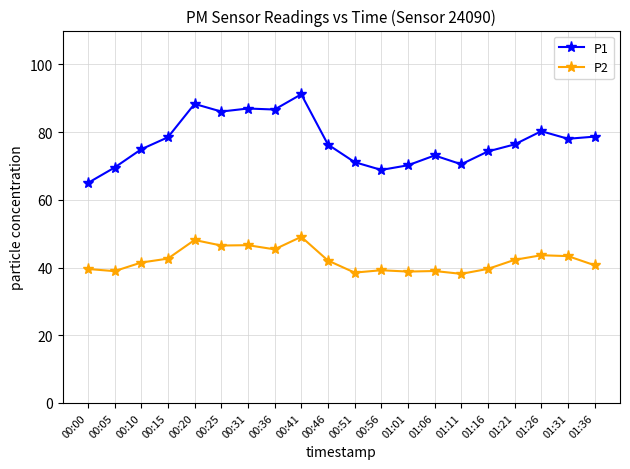

What are all the series names shown in the legend?

P1, P2